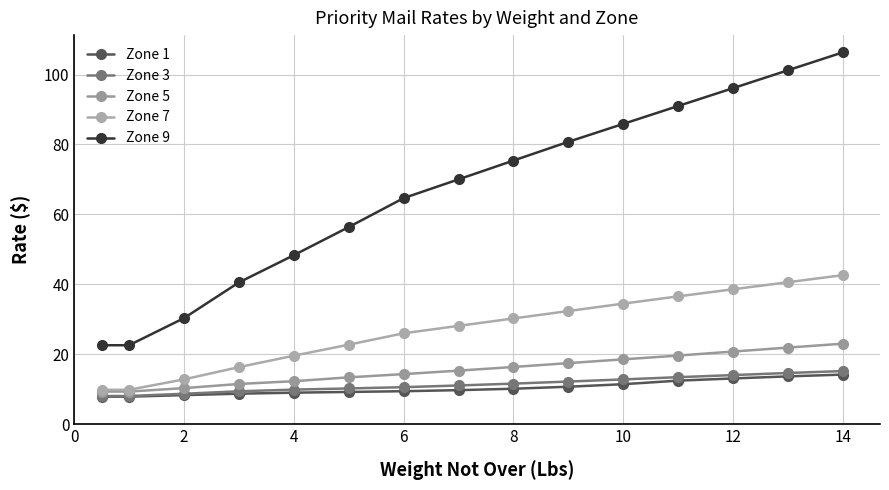

Count the number of categories in the chart.

15